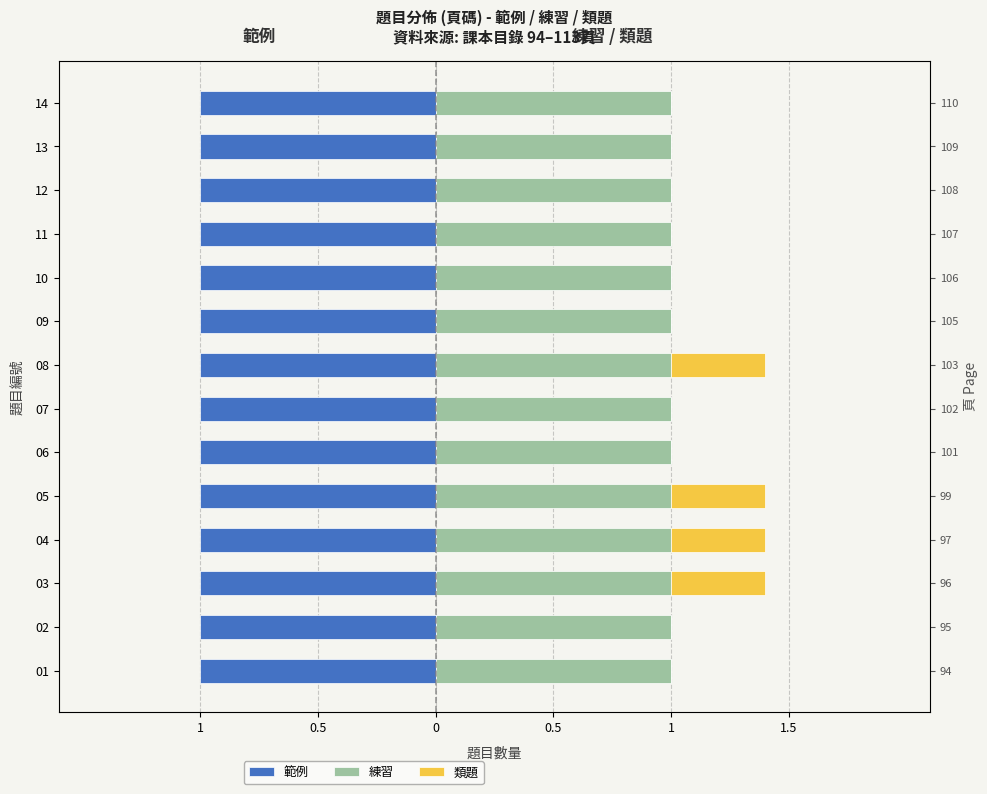

How many groups of bars are there?

14